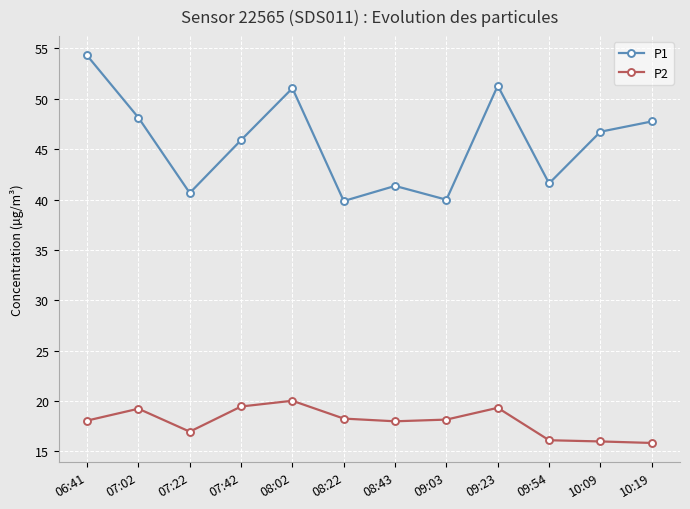

Is the value of P1 at 07:42 greater than the value of P2 at 07:22?

Yes